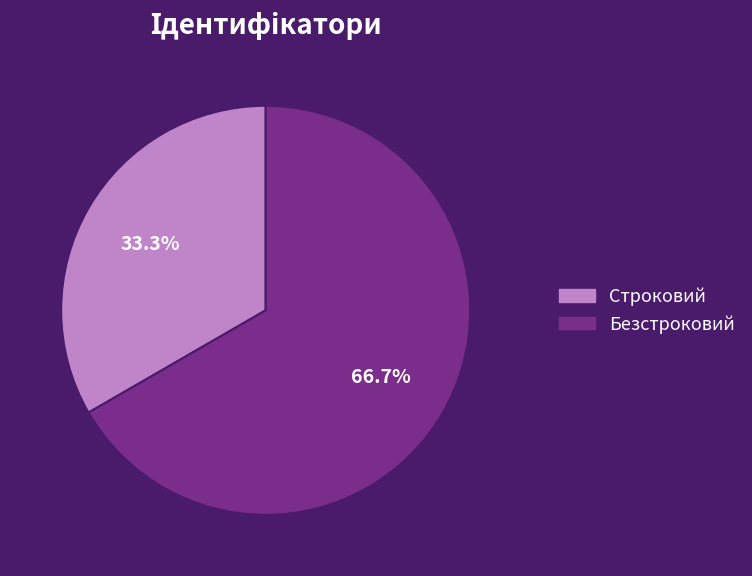

Which category has the biggest portion of the pie?

Безстроковий